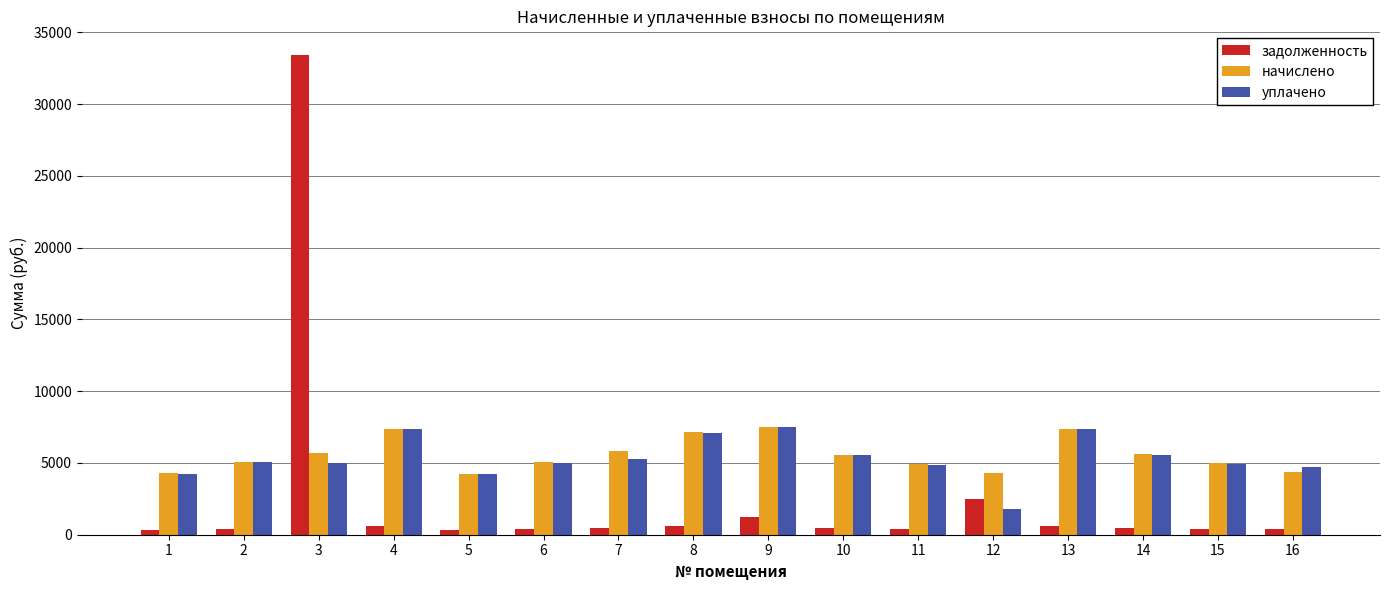

How many values in the начислено series are below 5545?

8